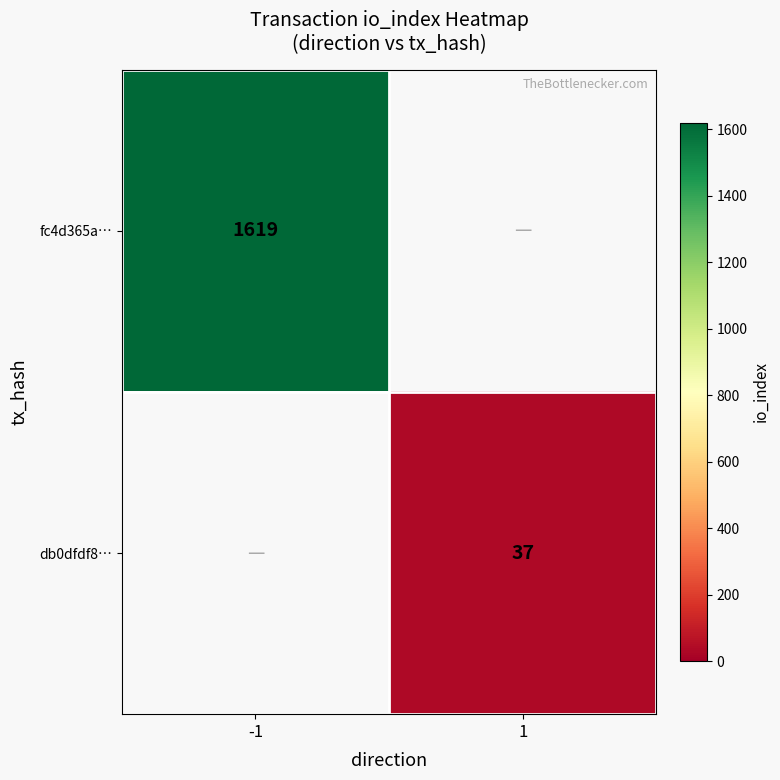

What is the minimum value shown in the chart?

37.0